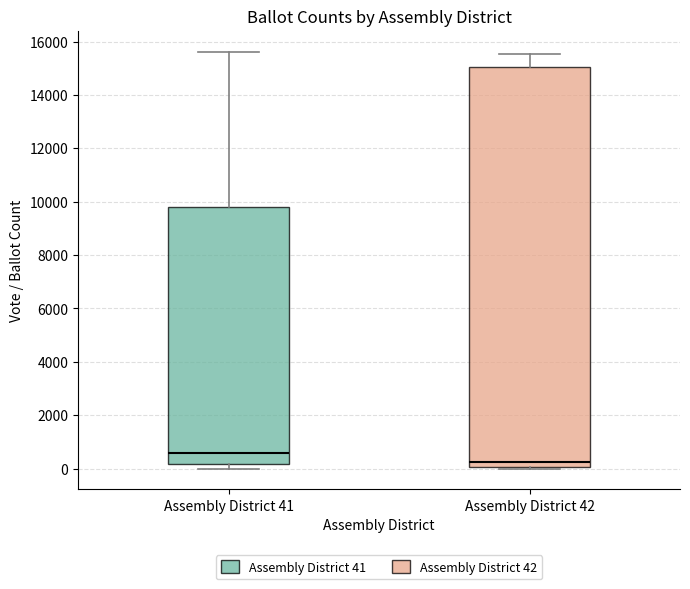

Which box has the highest median line?

Assembly District 41